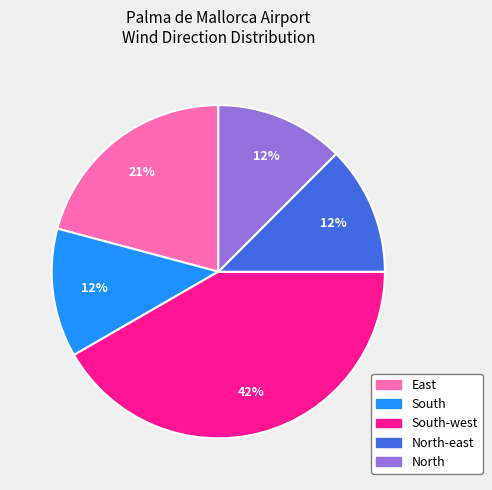

Is there a majority slice in this chart?

No